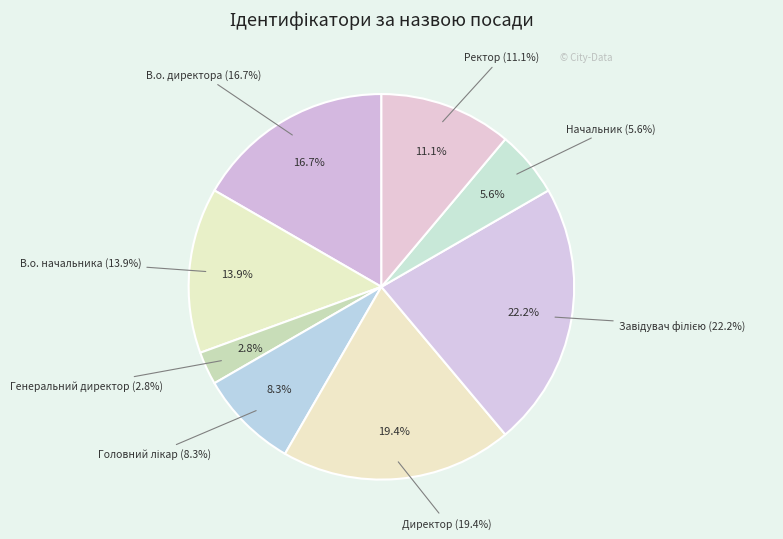

Between Головний лікар and В.о. директора, which is larger?

В.о. директора